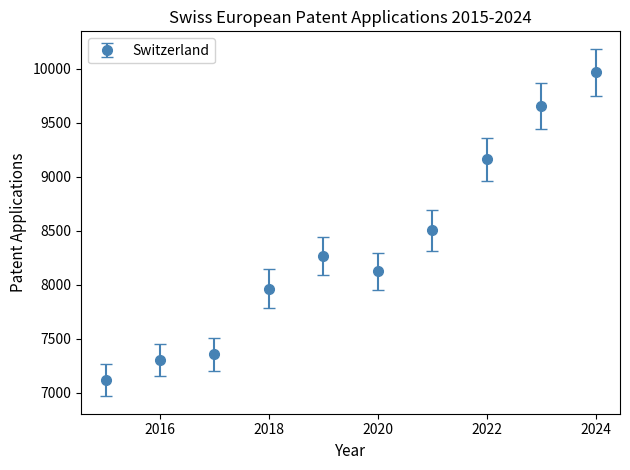

What is the average value?

8341